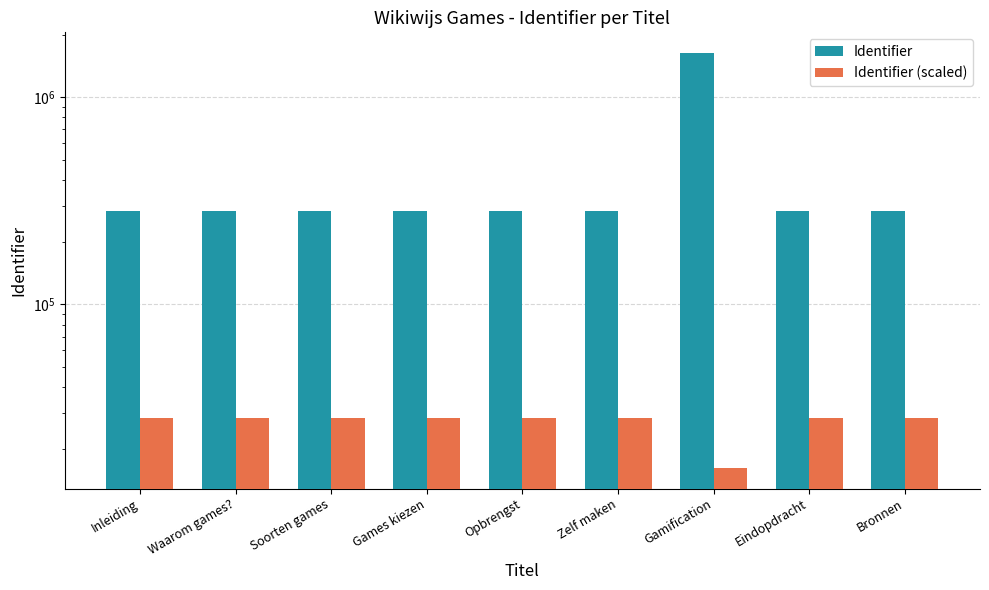

How many series are shown in this chart?

2